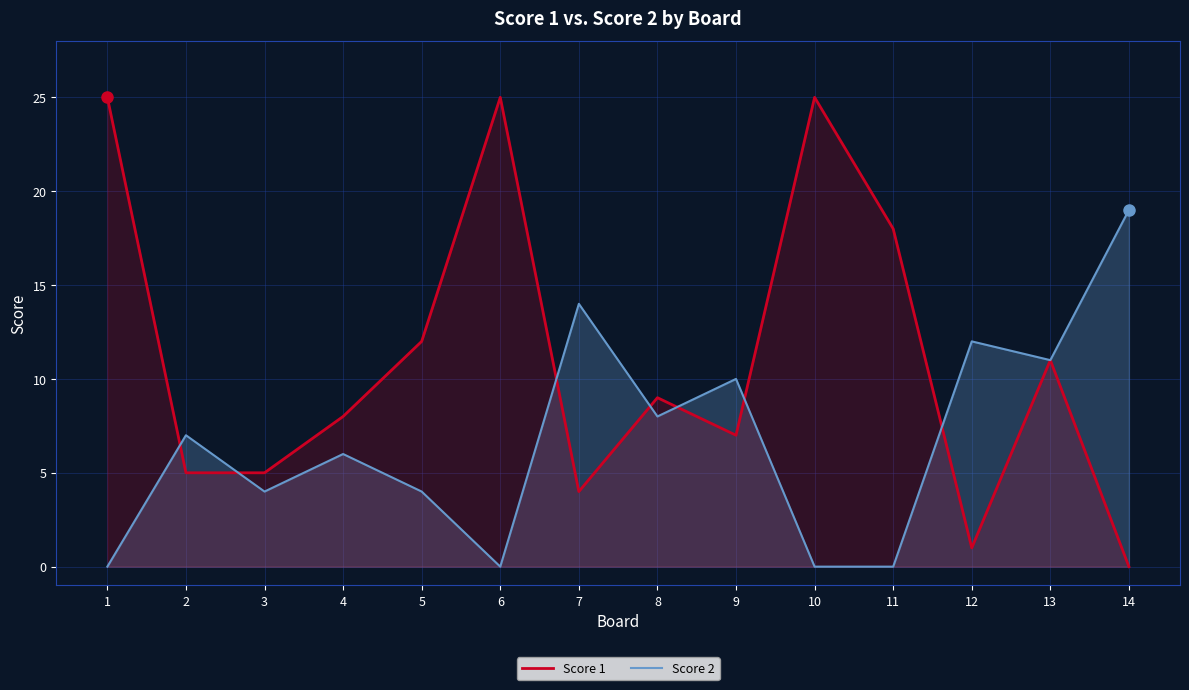

Which category has the highest value in the Score 2 series?

14